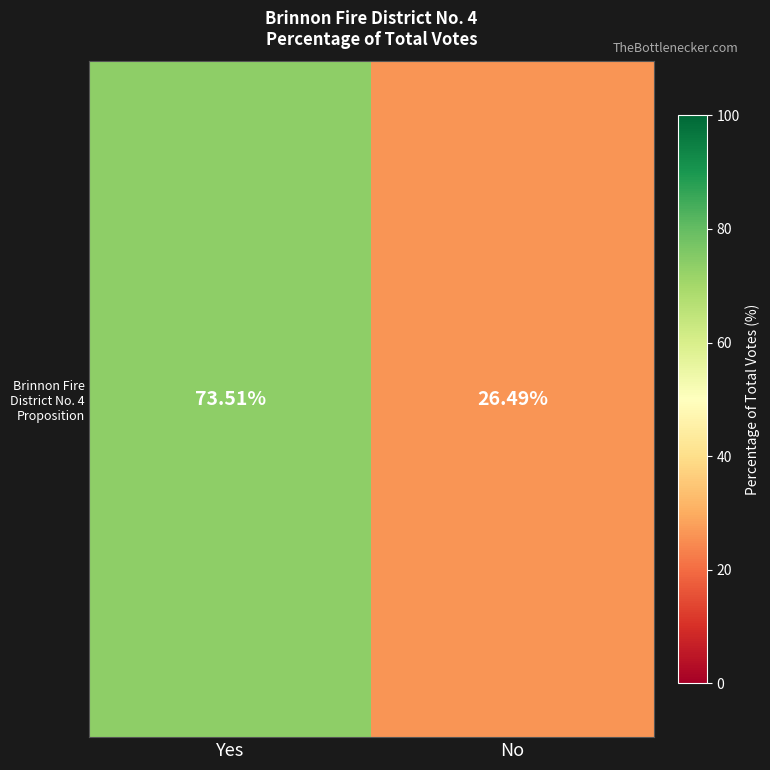

List the labels in order of value, smallest first.

No, Yes